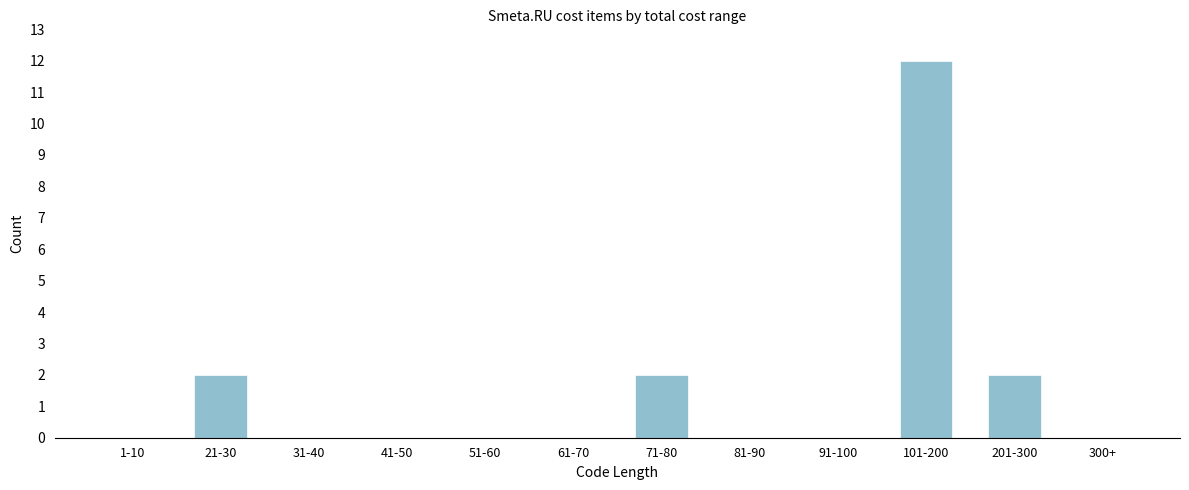

Reading left to right, what are all the values shown in this chart?

1-10=0	21-30=2	31-40=0	41-50=0	51-60=0	61-70=0	71-80=2	81-90=0	91-100=0	101-200=12	201-300=2	300+=0